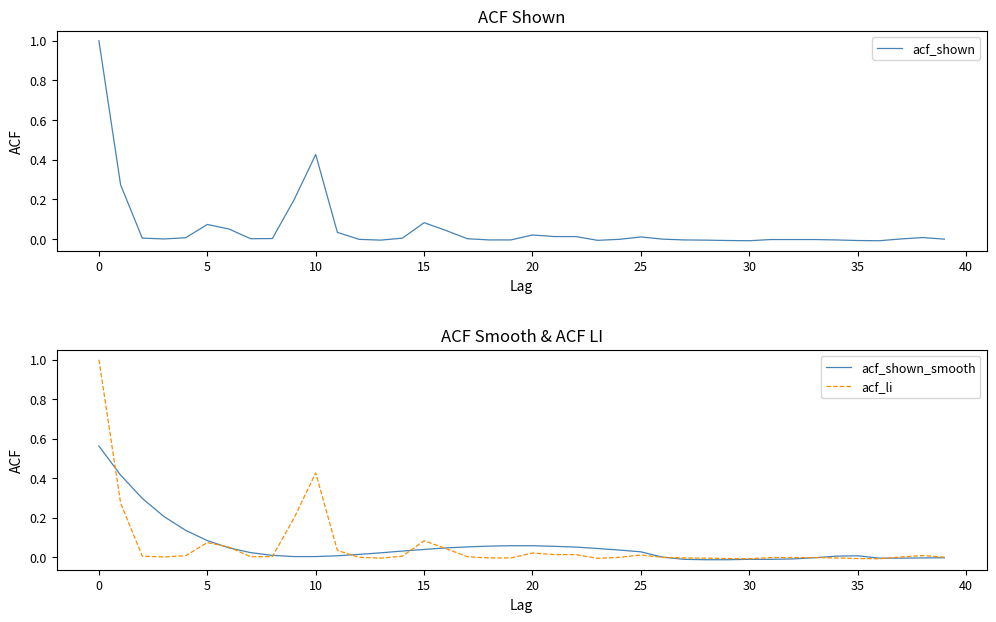

How many data points in acf_shown are less than 0?

18